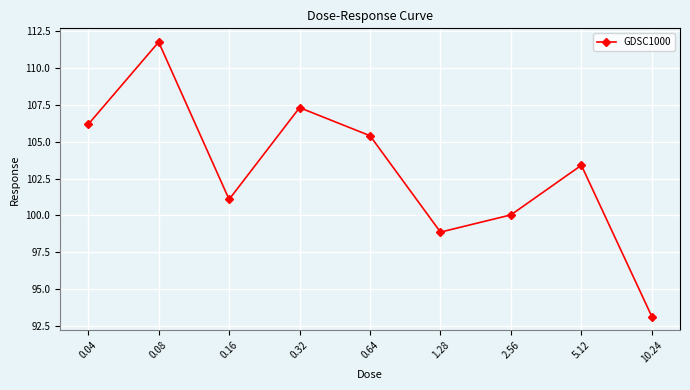

Count the number of categories in the chart.

9